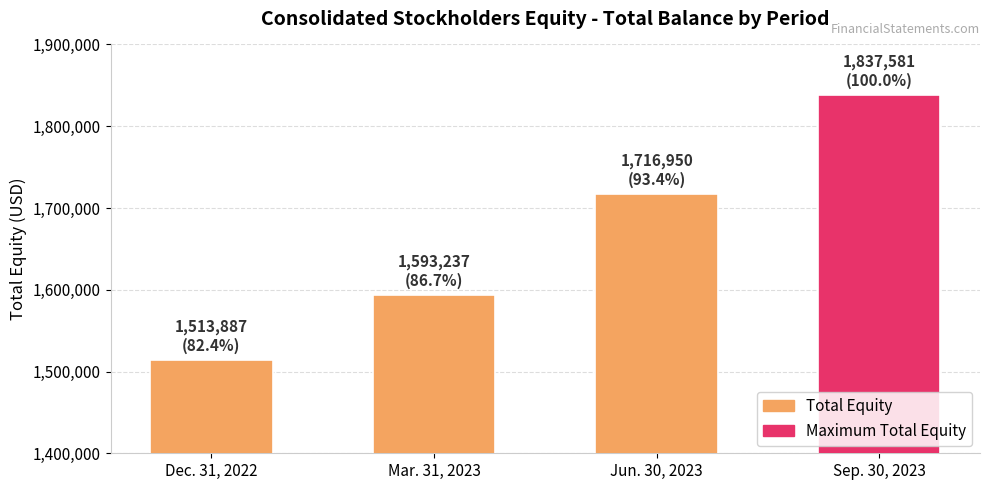

Is it true that the value at Sep. 30, 2023 is 3007202?

False